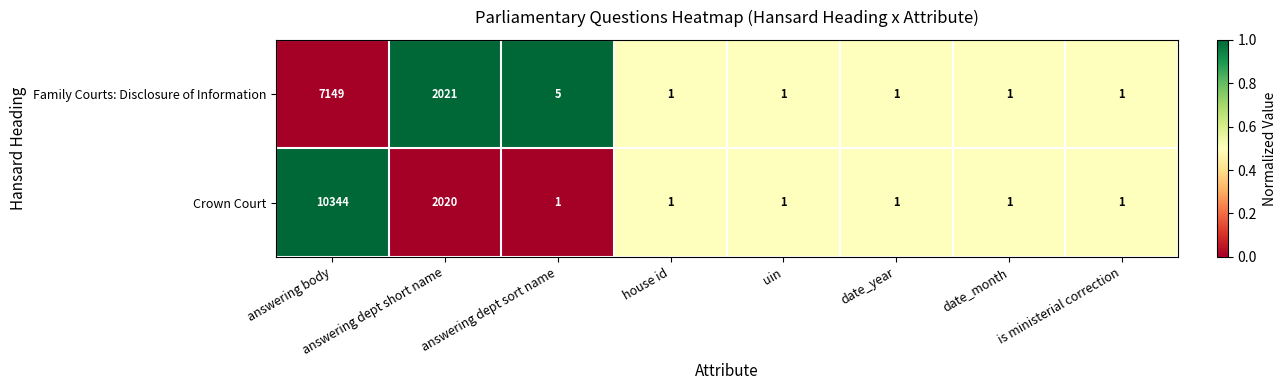

True or false: Family Courts: Disclosure of Information has a value of 1 at uin.

True